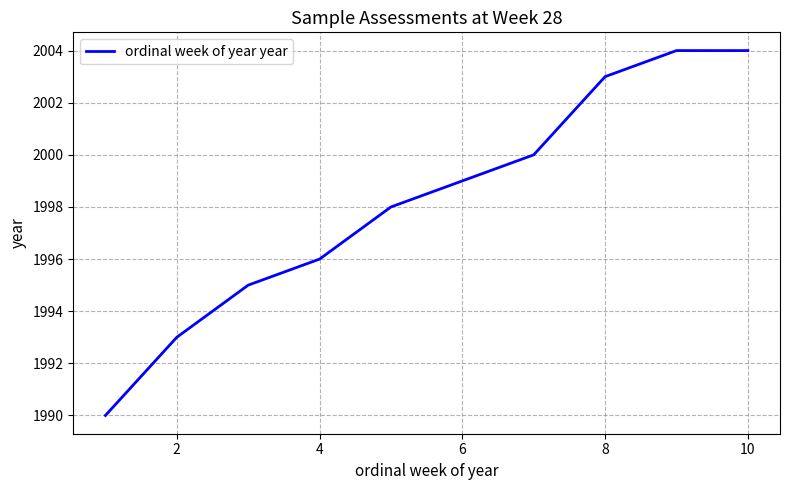

What is the smallest value displayed?

1990